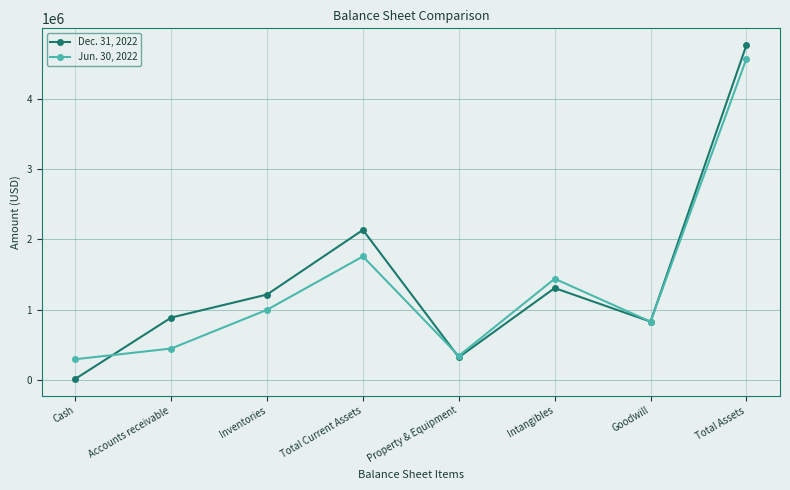

How many lines are shown in the chart?

2